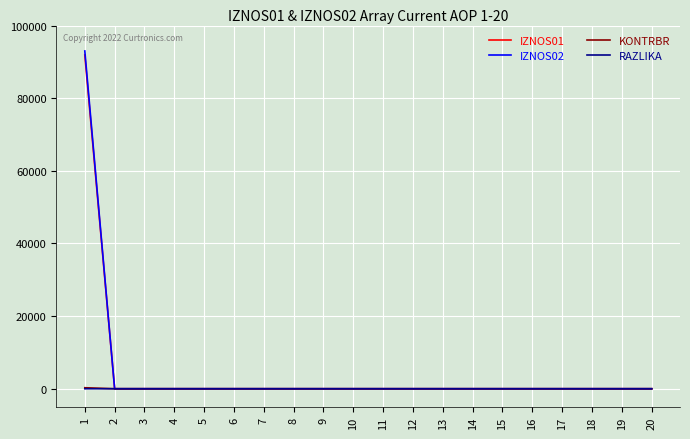

What is the maximum value shown in the chart?

93005.3